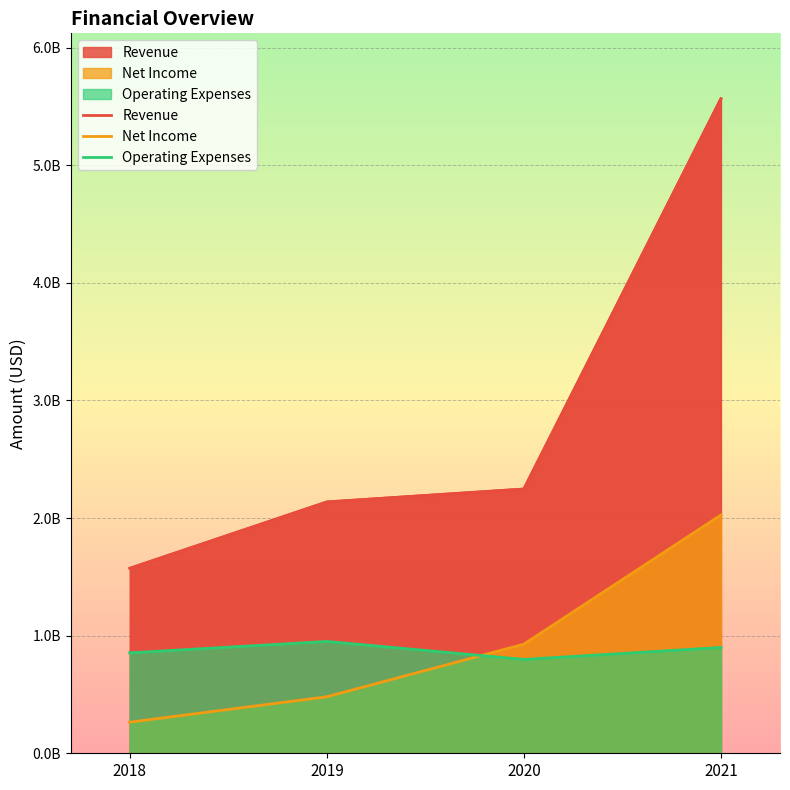

True or false: Net Income has more than 1 points higher than both neighbors.

False